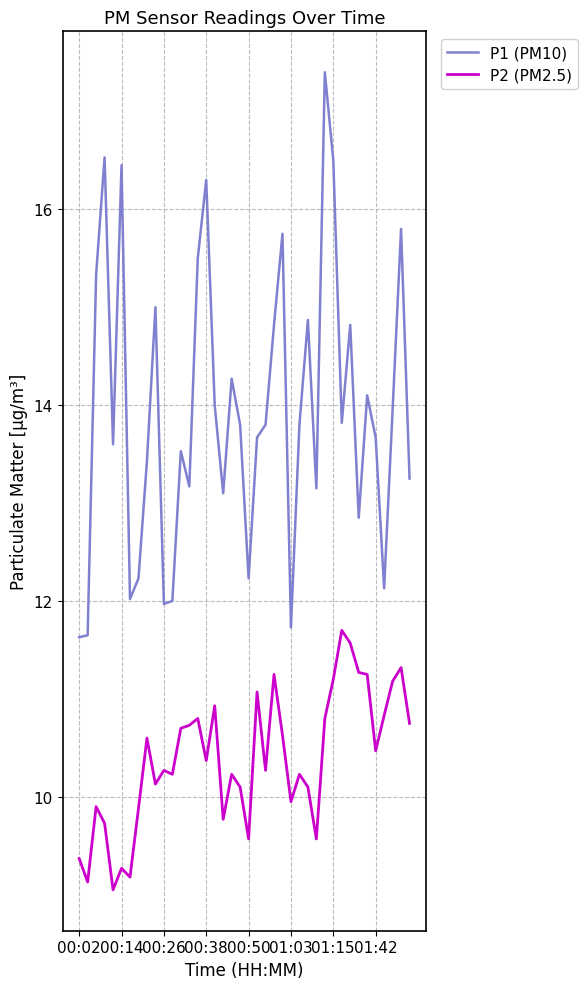

True or false: P1 (PM10) and P2 (PM2.5) intersect in this chart.

False